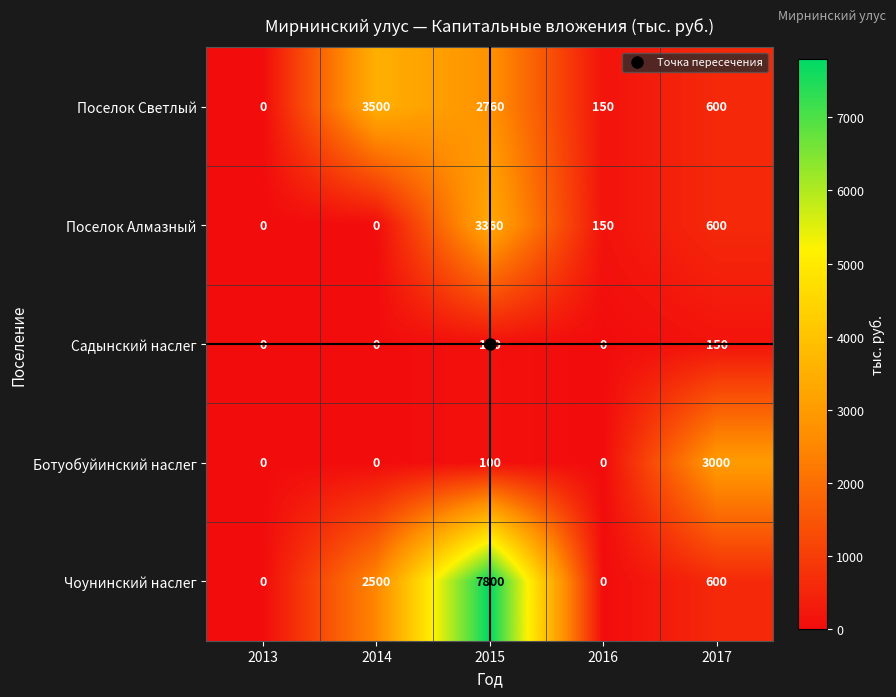

How many distinct data groups are displayed?

5